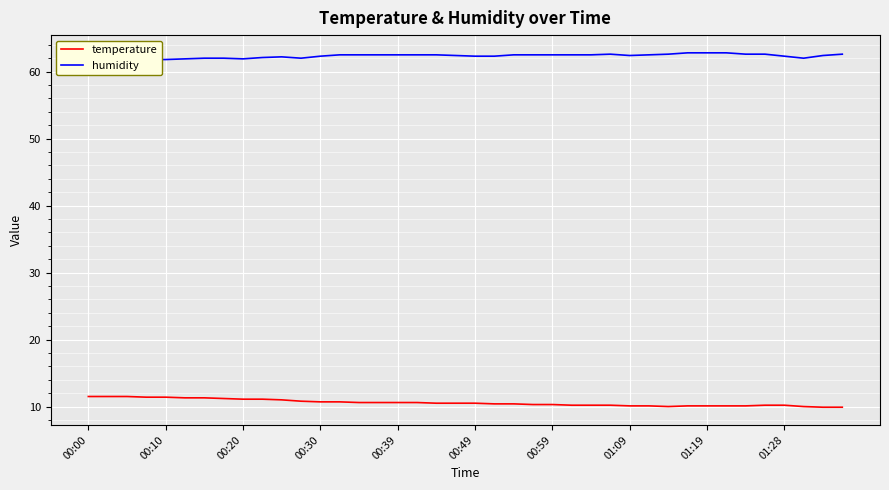

What are all the series names shown in the legend?

temperature, humidity